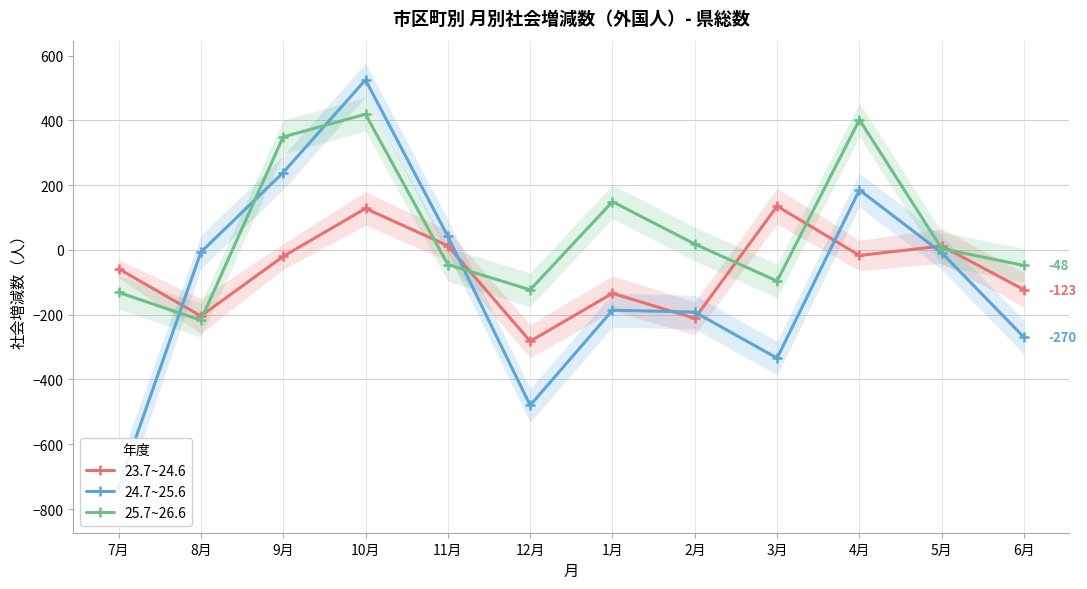

List the series in order of their peak value, lowest first.

23.7~24.6, 25.7~26.6, 24.7~25.6